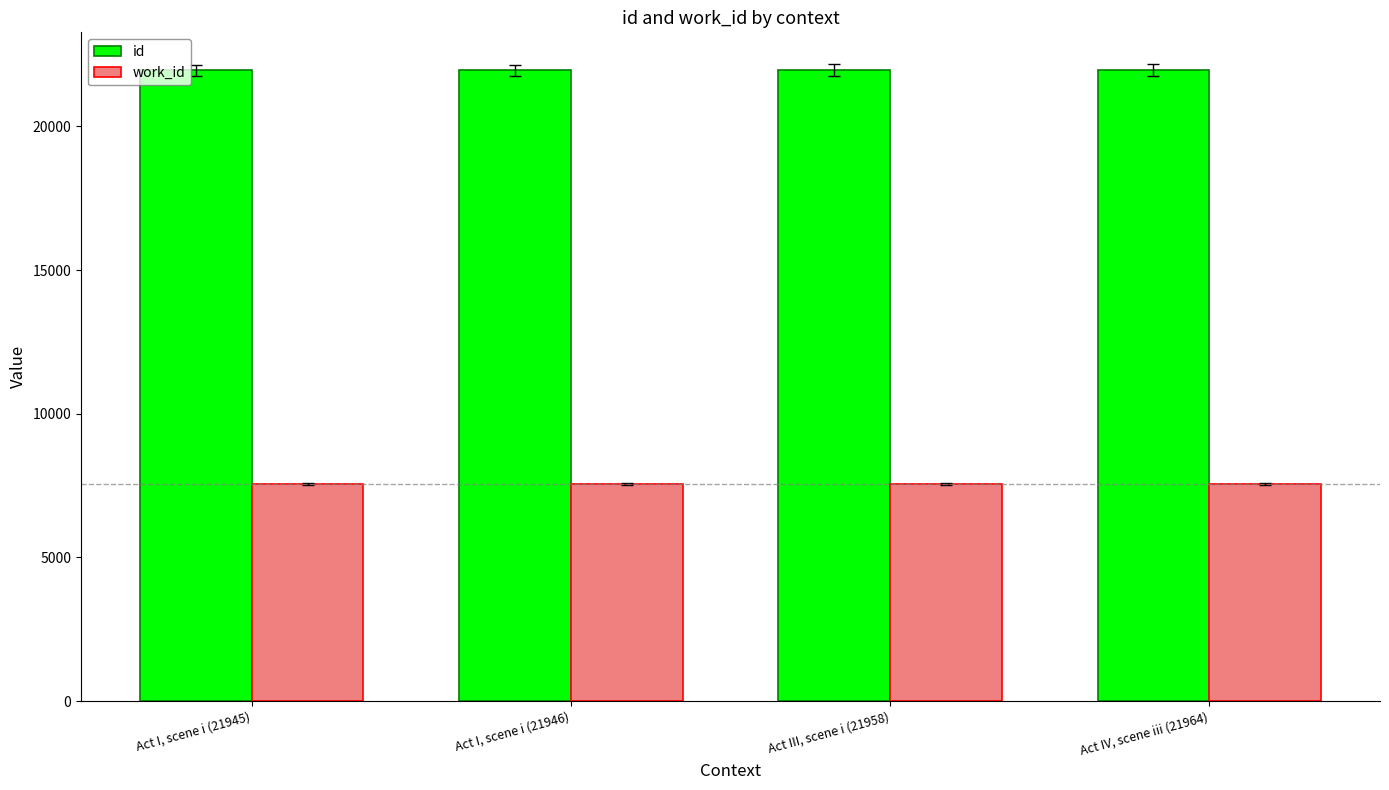

List the series in order of their peak value, lowest first.

work_id, id